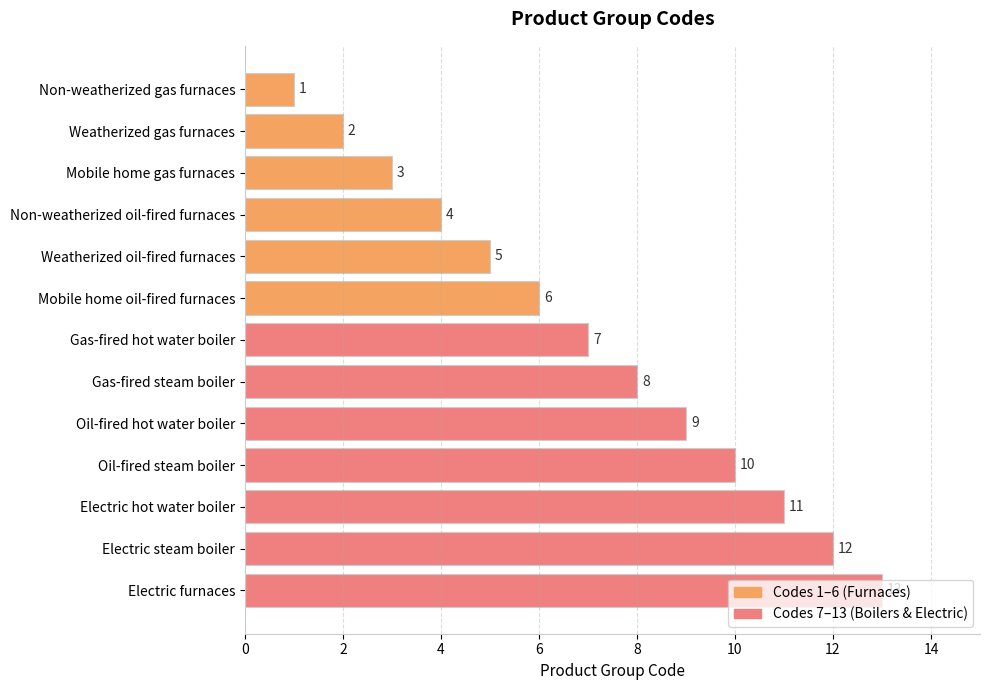

Which has a higher value, Mobile home gas furnaces or Electric hot water boiler?

Electric hot water boiler